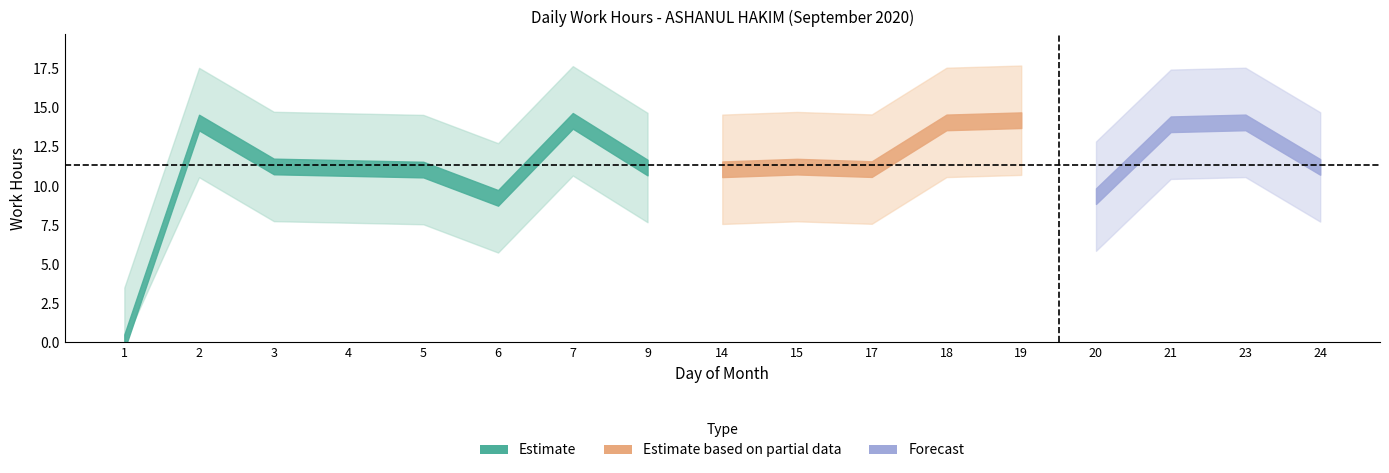

Where does the data first go above 11?

2